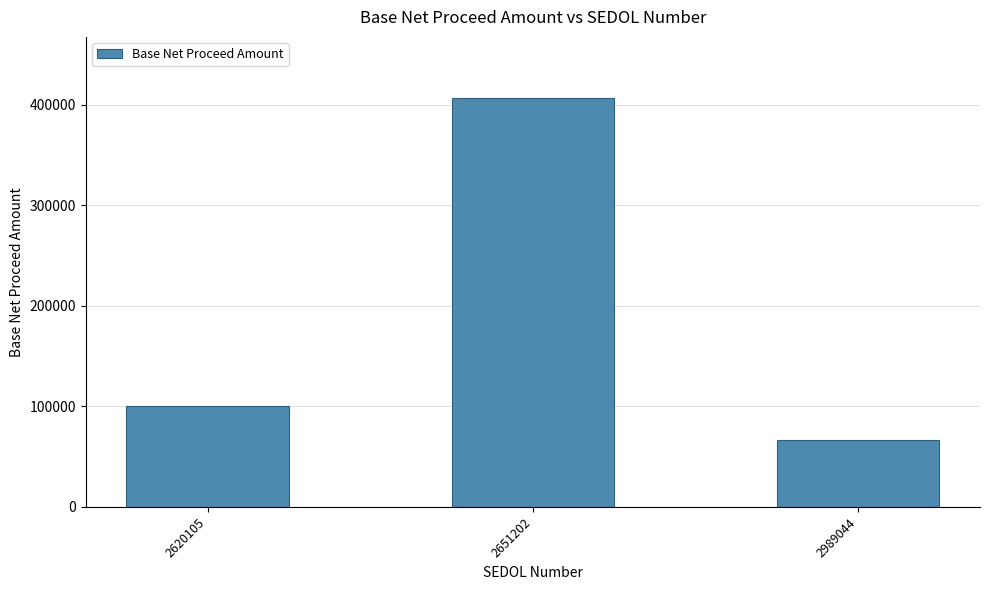

How many series are shown in this chart?

1